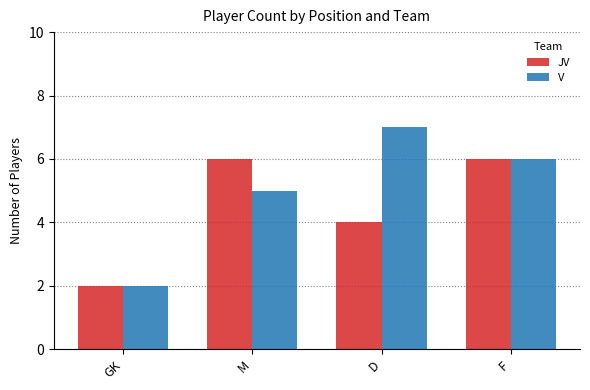

What is the difference between the V values at GK and M?

3